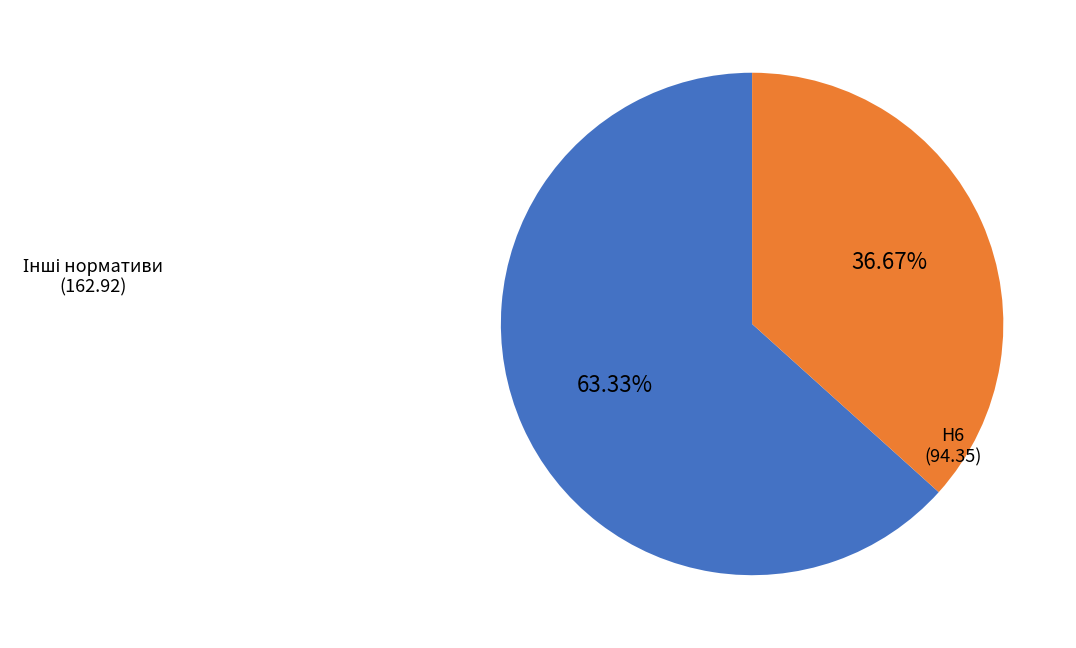

Is there a majority slice in this chart?

Yes